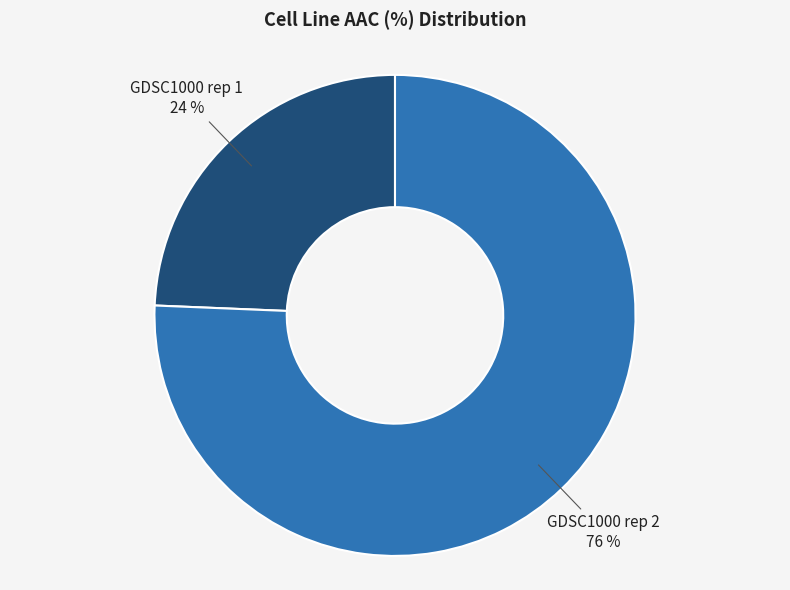

Is the sum of GDSC1000 rep 2 and GDSC1000 rep 1 greater than half?

Yes